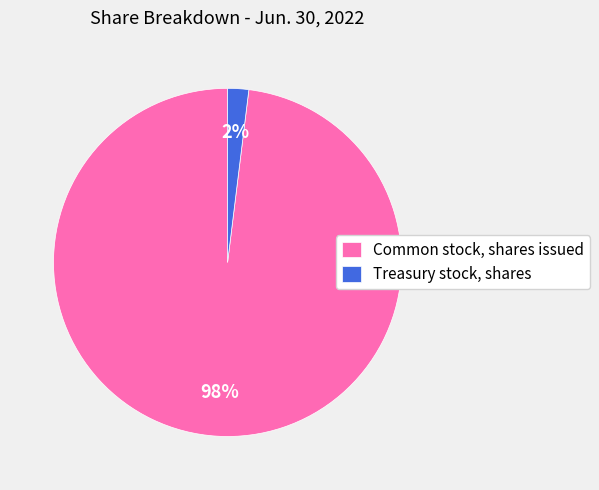

Between Common stock, shares issued and Treasury stock, shares, which is larger?

Common stock, shares issued